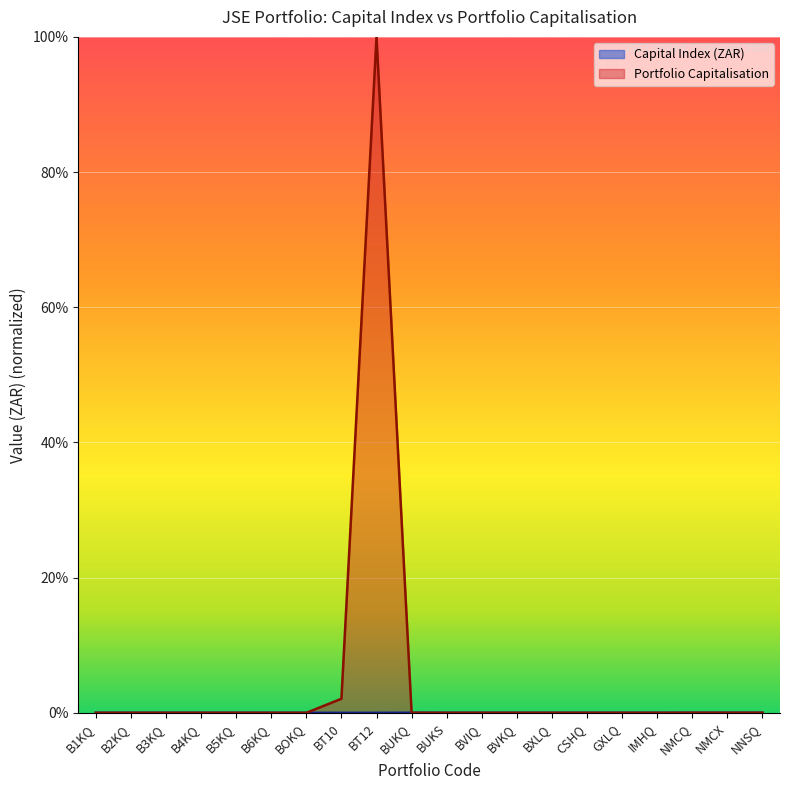

Is it true that Capital Index (ZAR) equals 0.0 at B3KQ?

True